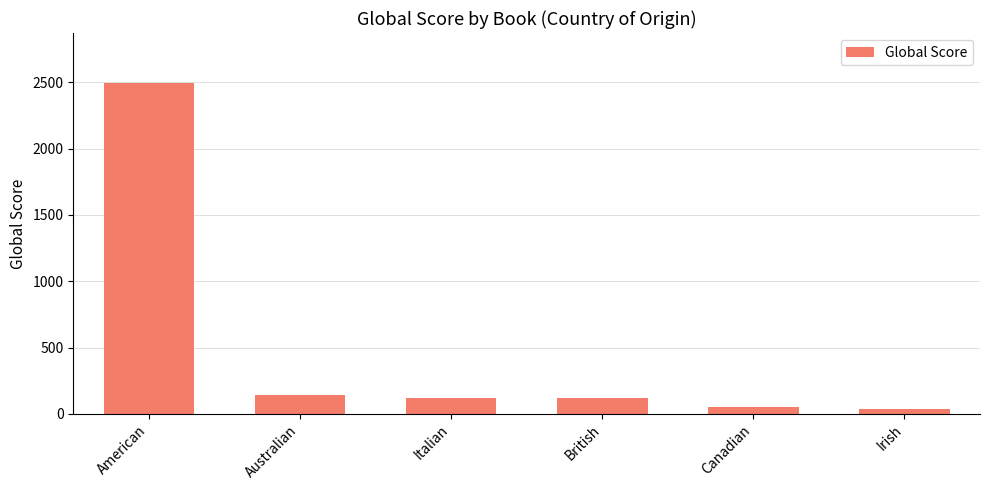

What is the label of the 3rd bar from the left?

Italian